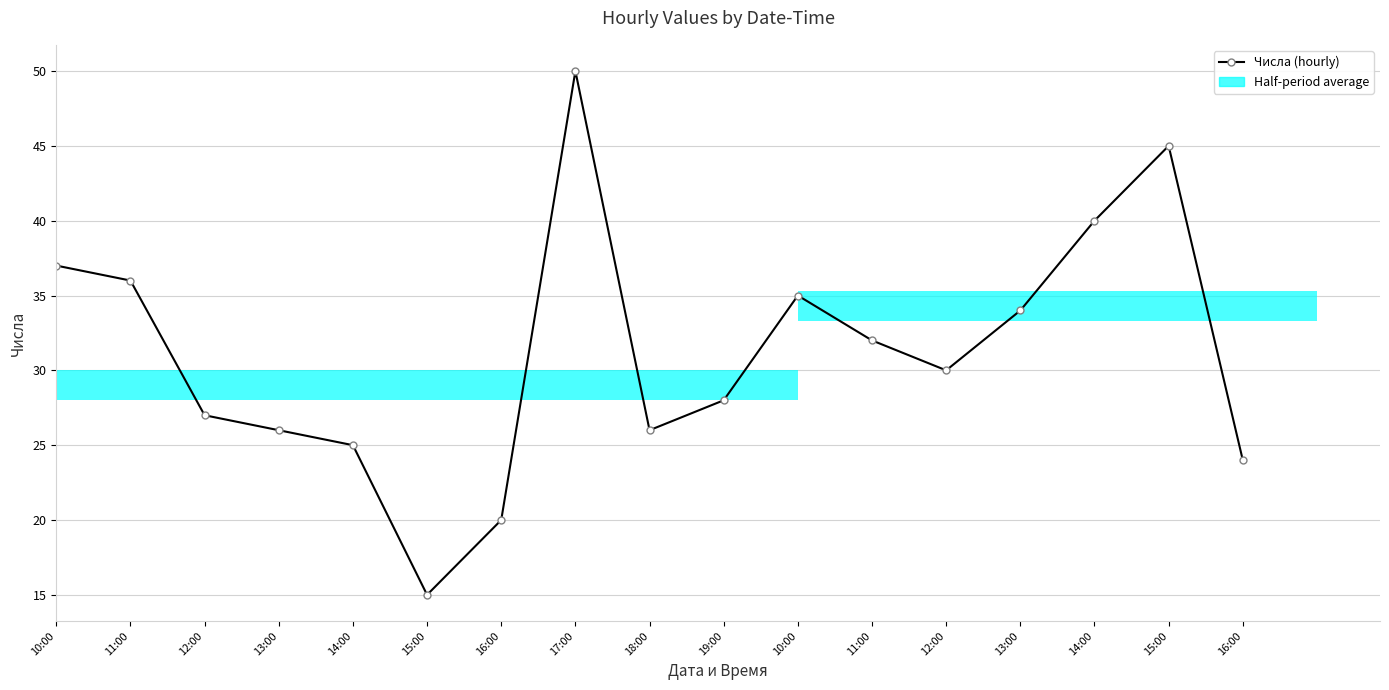

The value at 17:00 is 50. True or false?

True